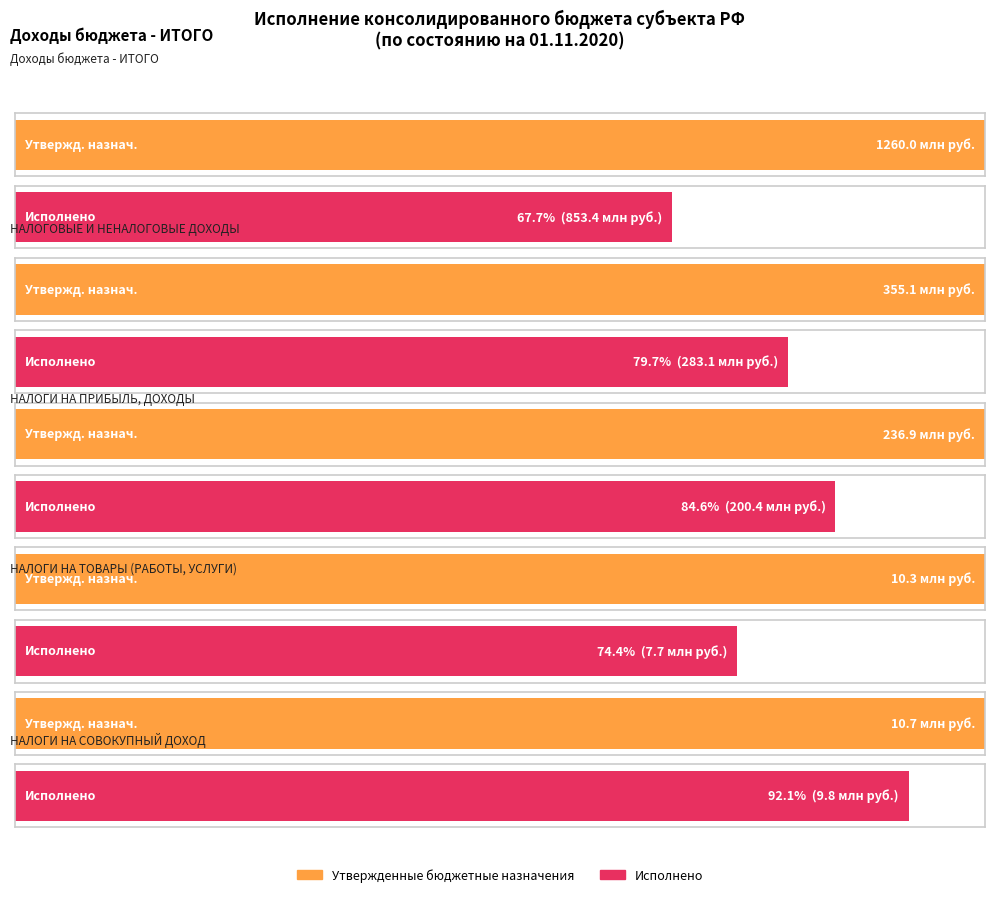

At which label does Утвержденные бюджетные назначения first exceed 236859900?

Доходы бюджета - ИТОГО